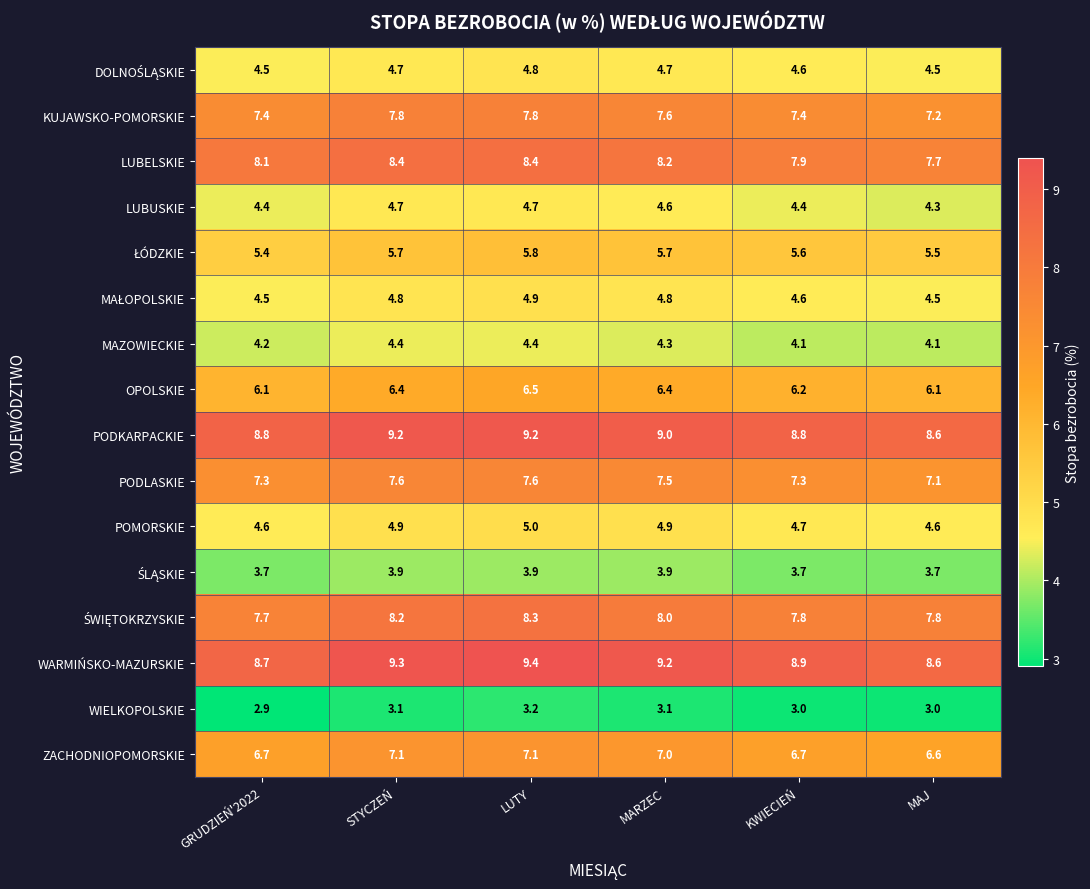

What is the greatest value displayed?

9.4